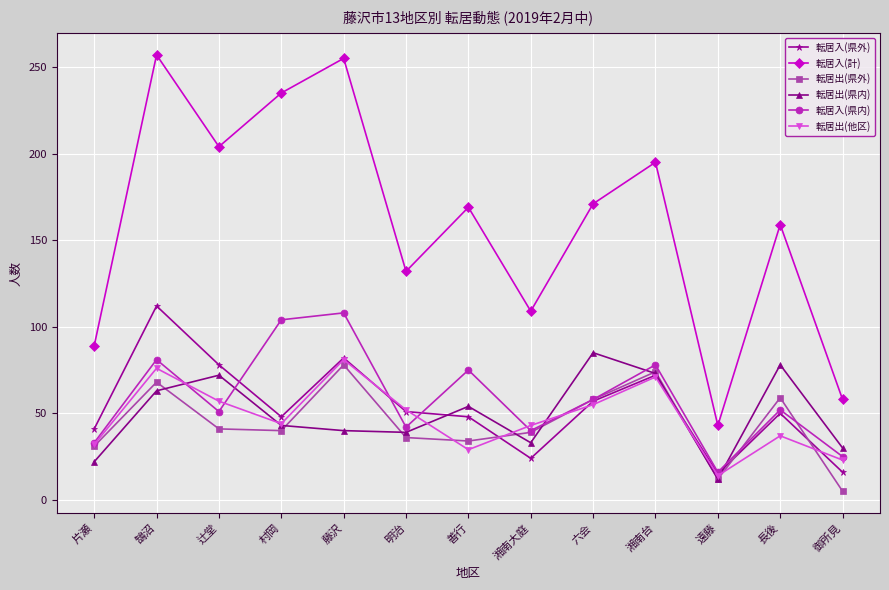

True or false: 転居出(県内) and 転居入(計) cross at least once.

False